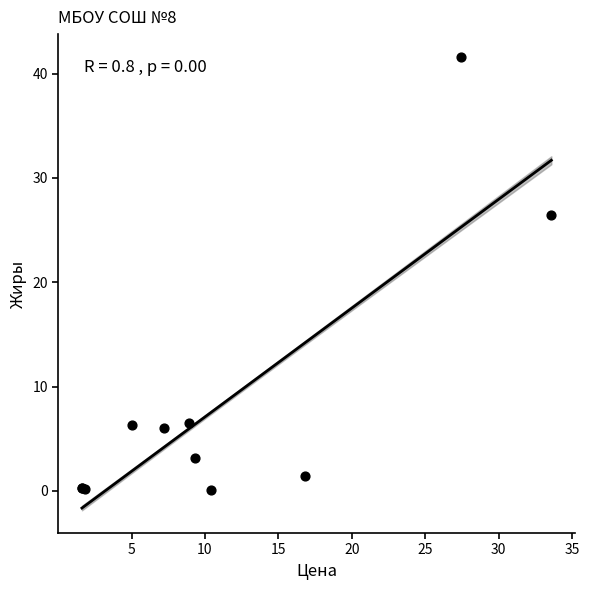

What Y value in the scatter plot is closest to 20?

26.4